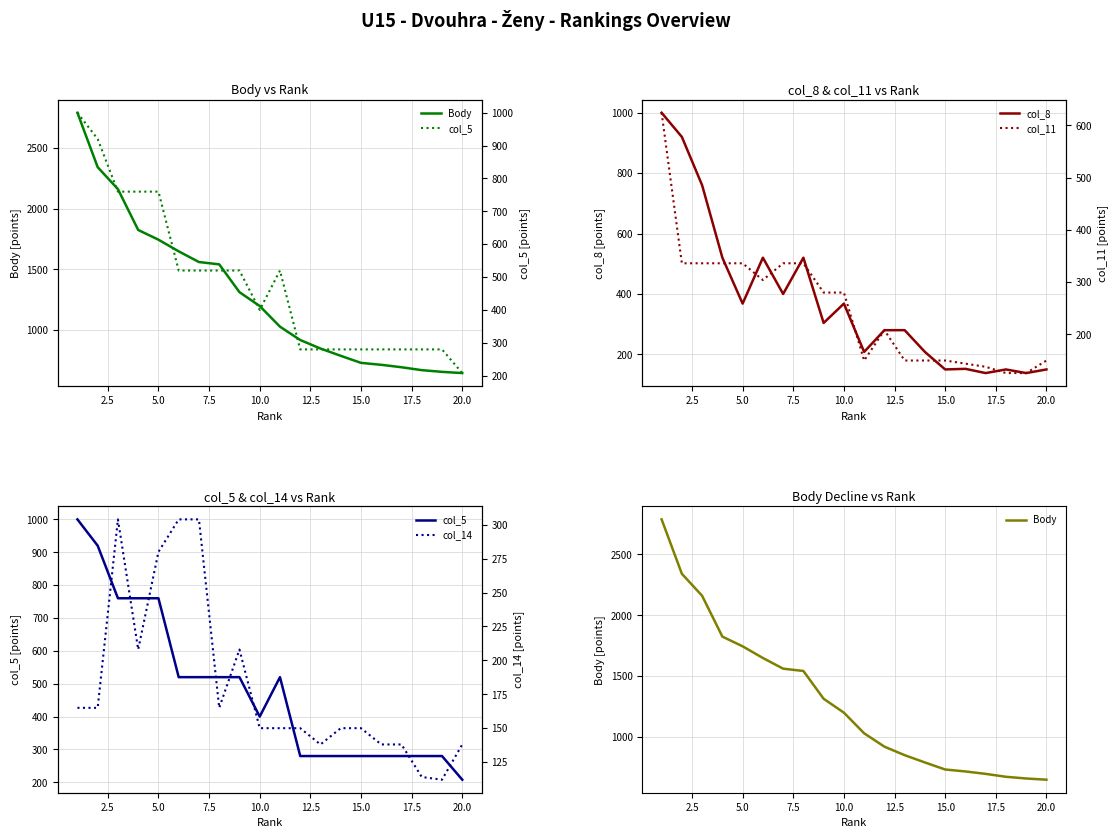

What is the minimum value for col_8?

138